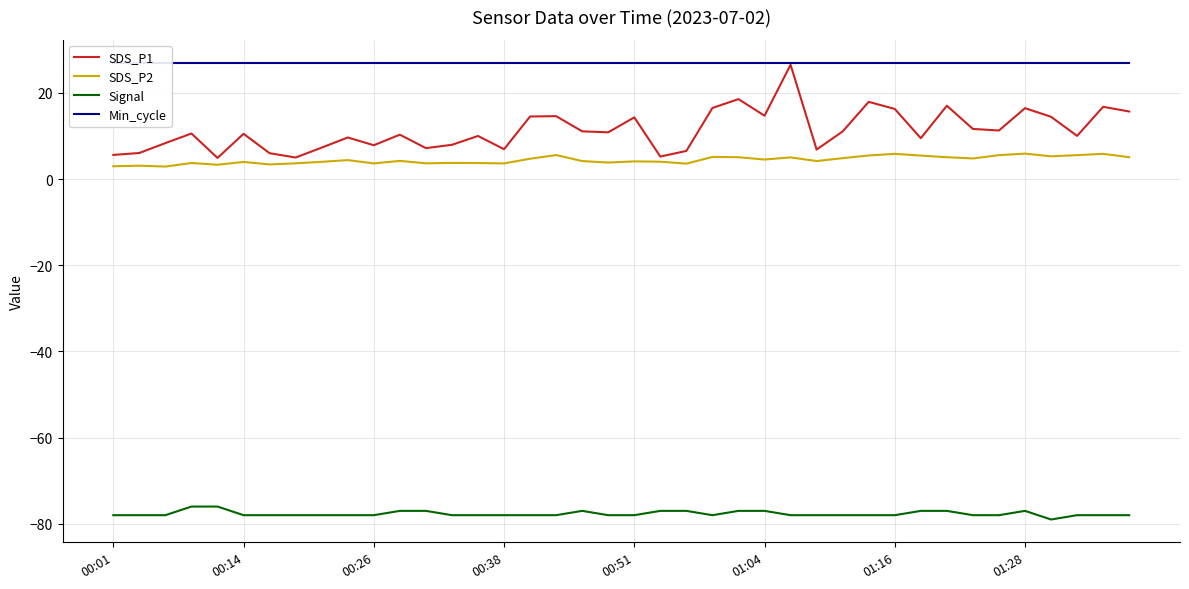

True or false: Signal and SDS_P2 cross at least once.

False